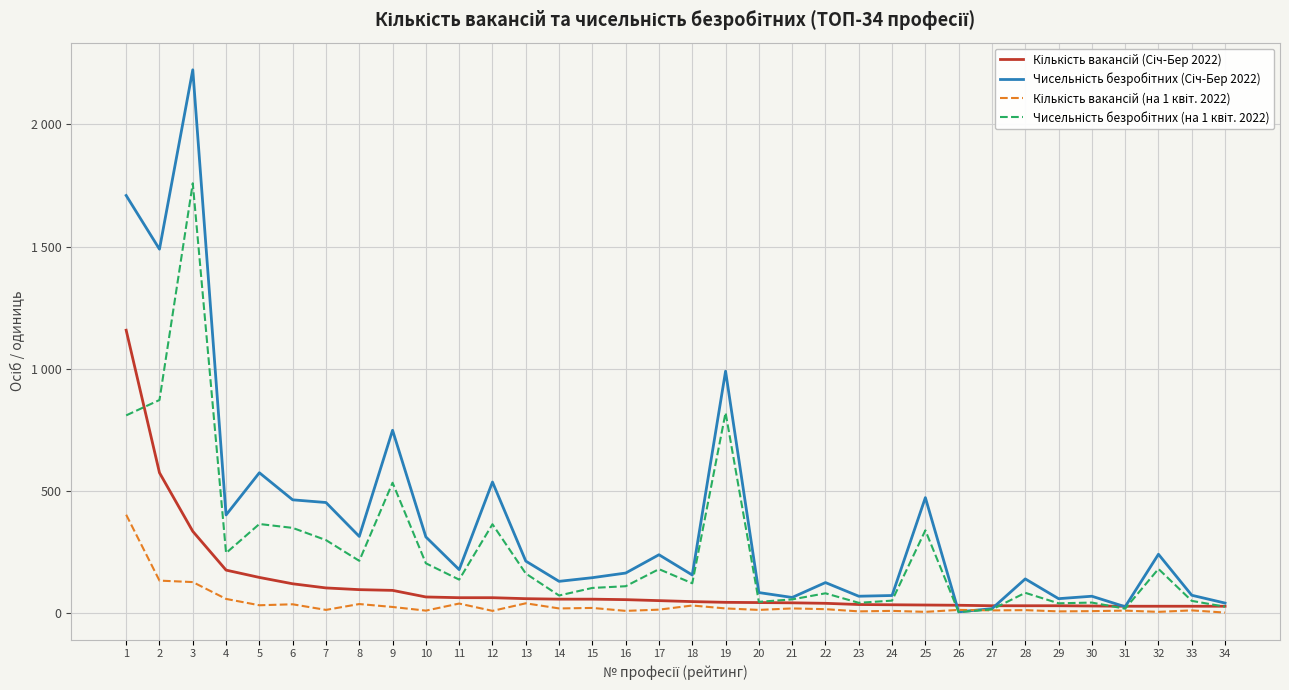

At which label does Чисельність безробітних (Січ-Бер 2022) first exceed 176?

1